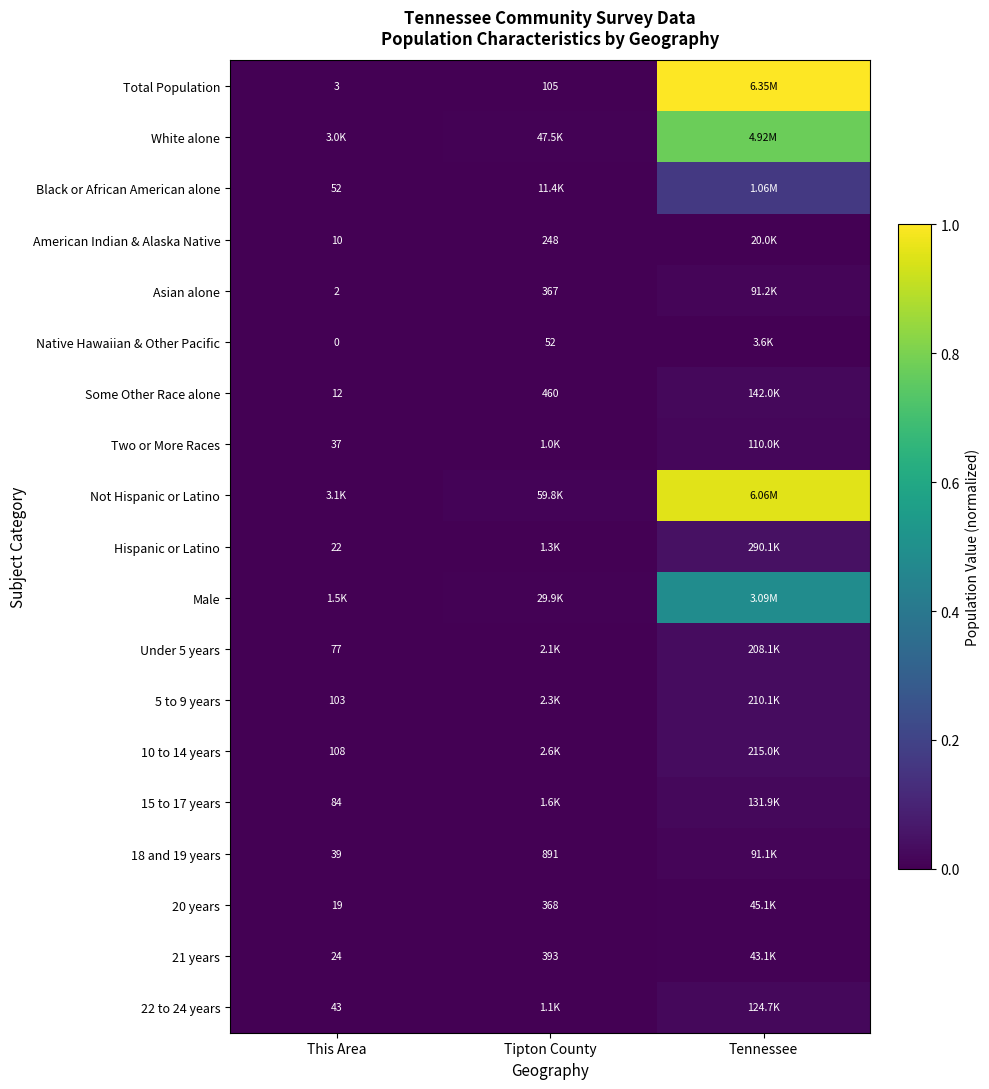

What is the total value across all series at Tennessee?

3.7